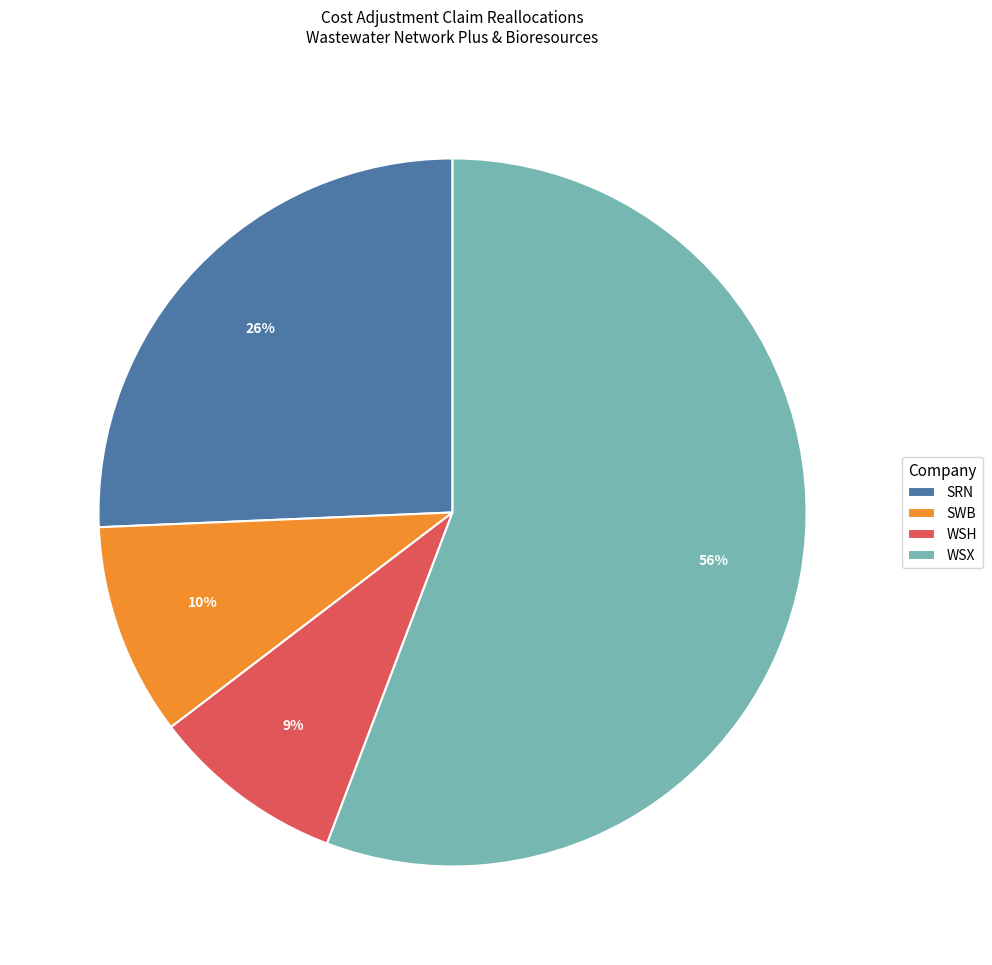

Does WSX represent more than half of the total?

Yes